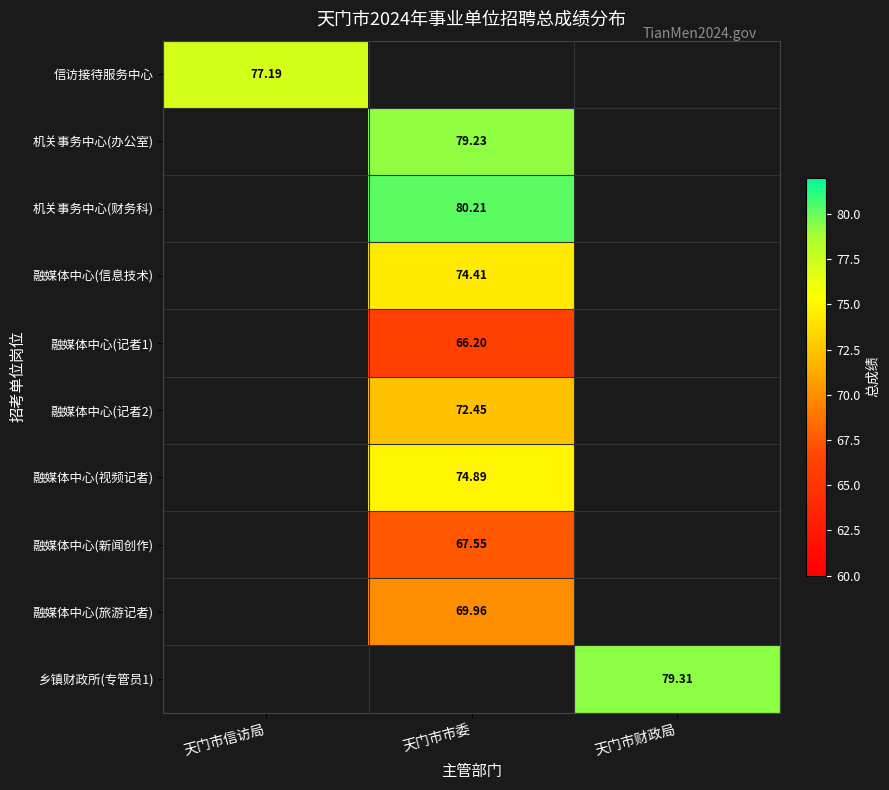

True or false: 融媒体中心(视频记者) has a value of 111.5 at 天门市市委.

False